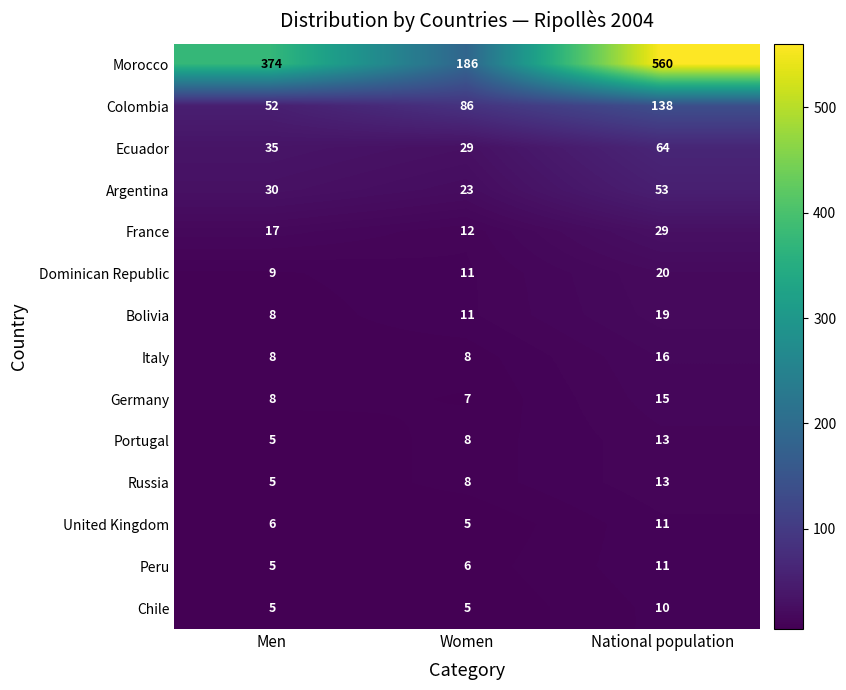

At which label is United Kingdom closest to 8?

Men